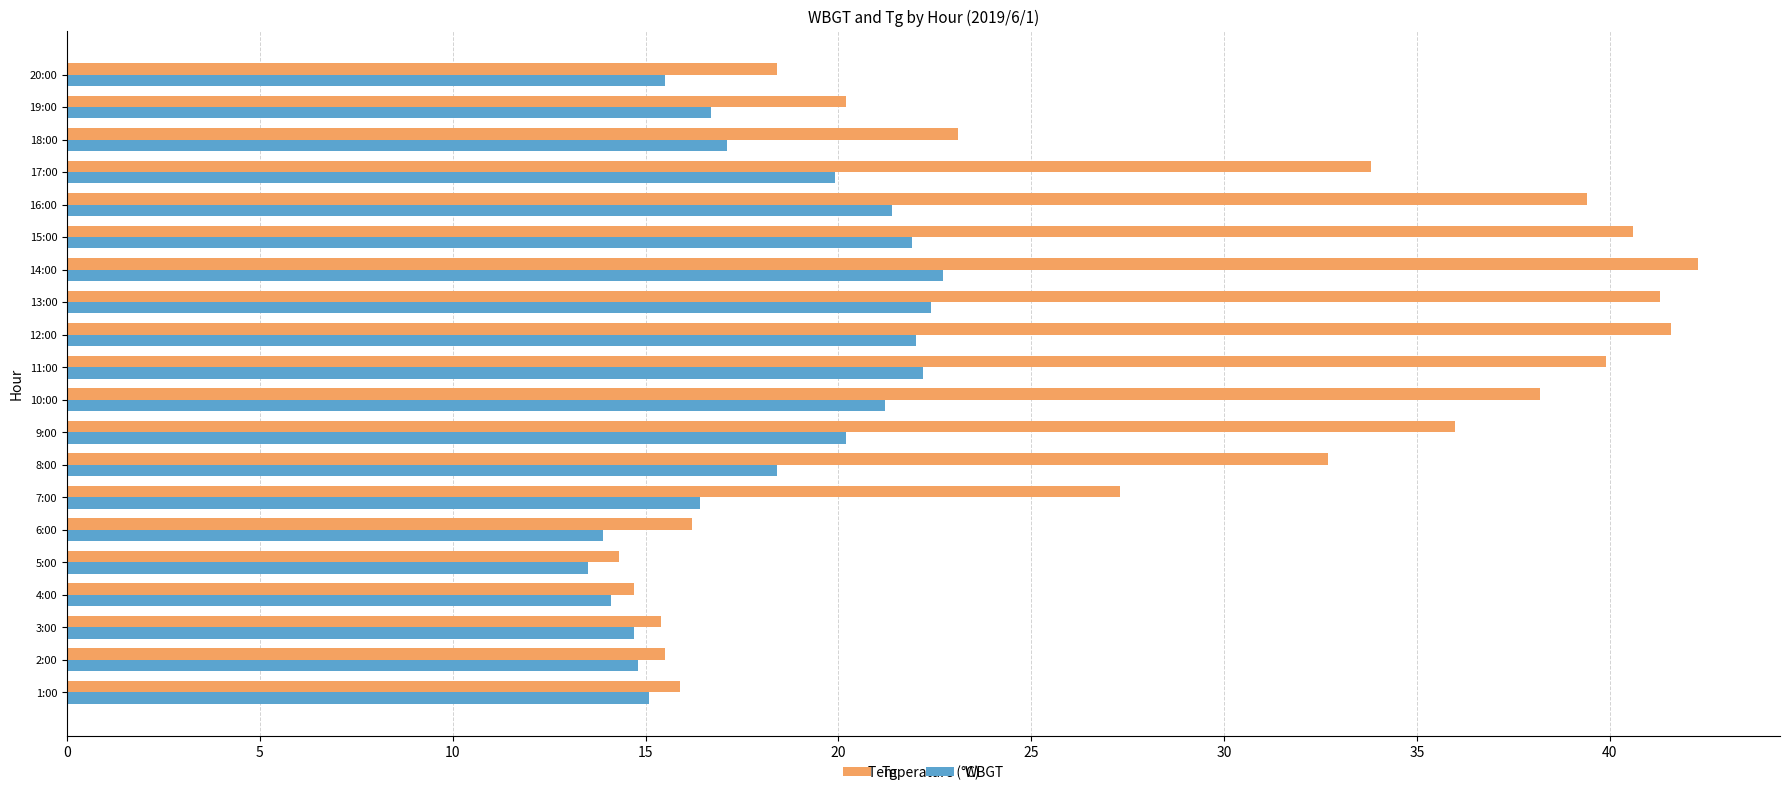

Which series has the widest spread of values?

Tg